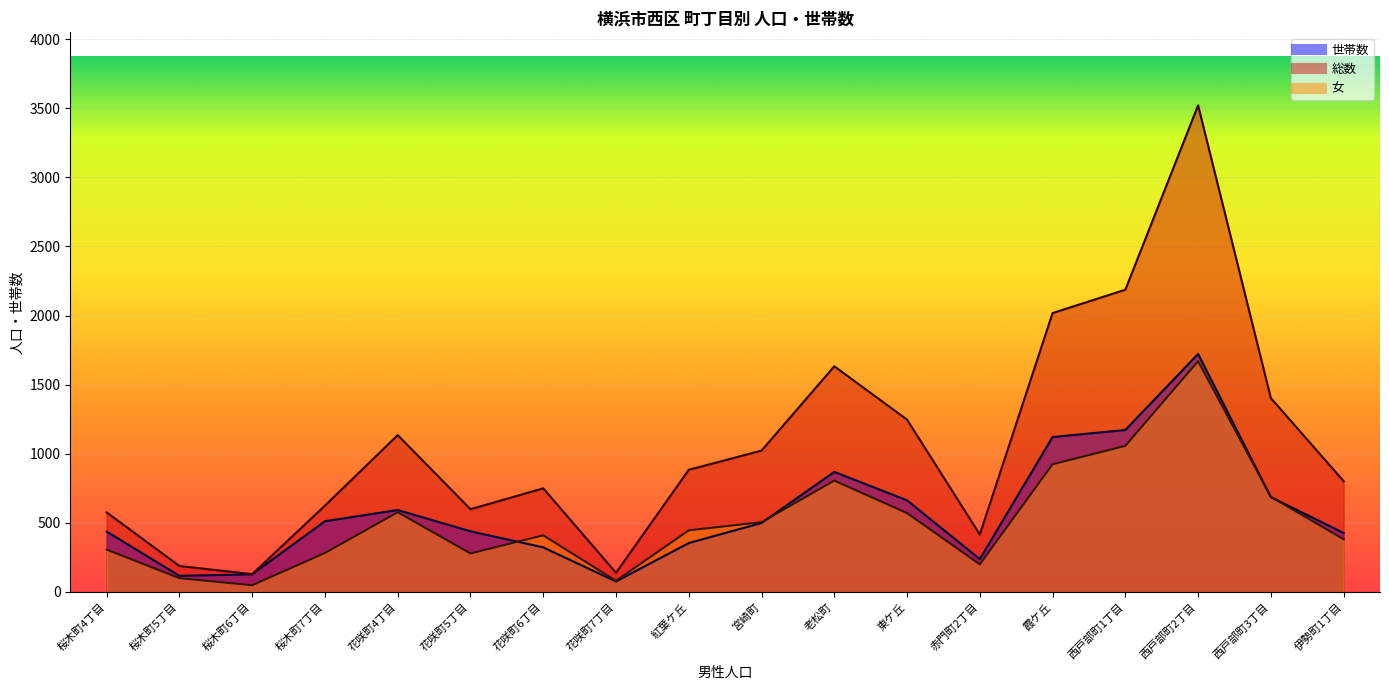

What is the value of the 総数 point at the 8th from the left?

139